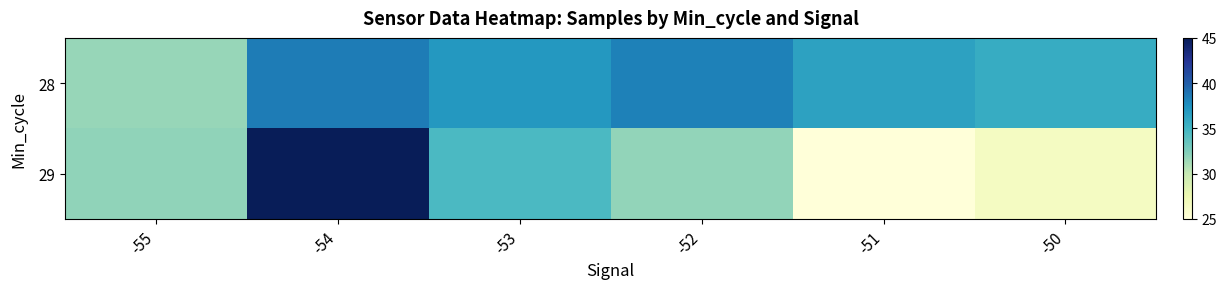

Which category has the highest value across all series?

-54